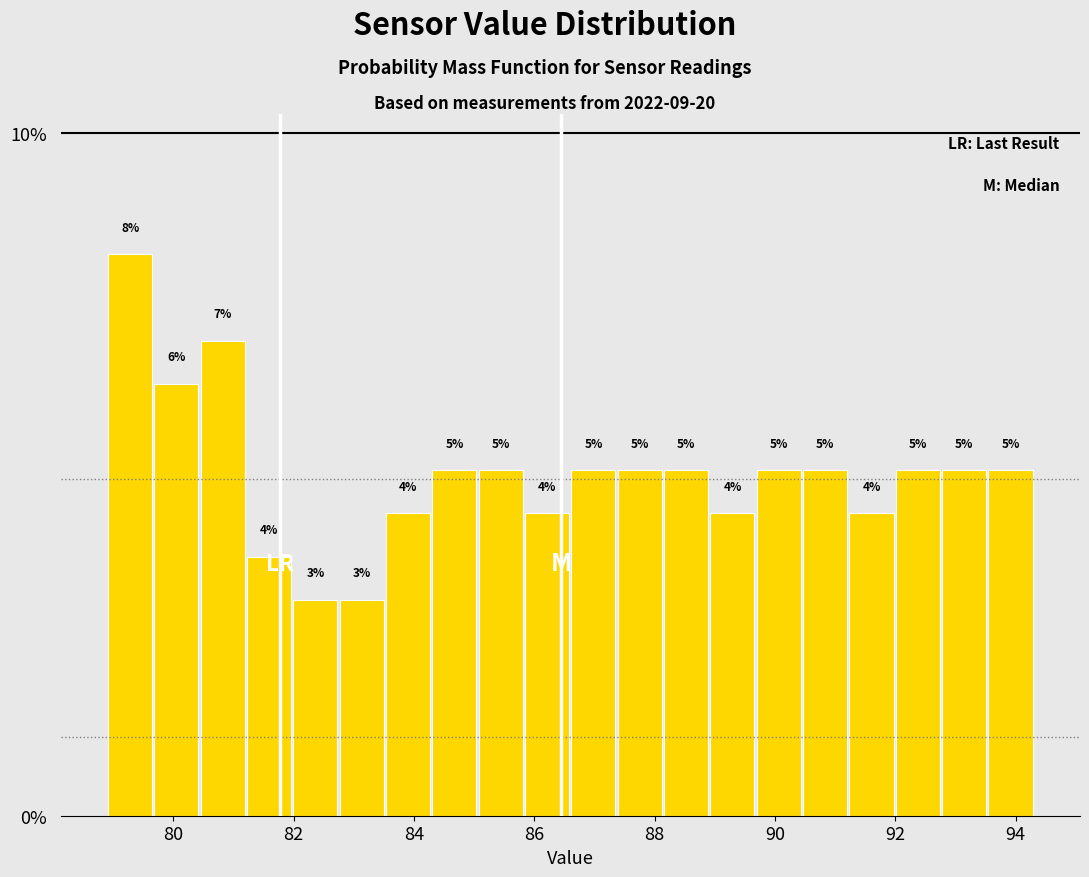

Around what value on the x-axis is the tallest bar? Give the approximate position of its centre, as read against the axis.

79.2